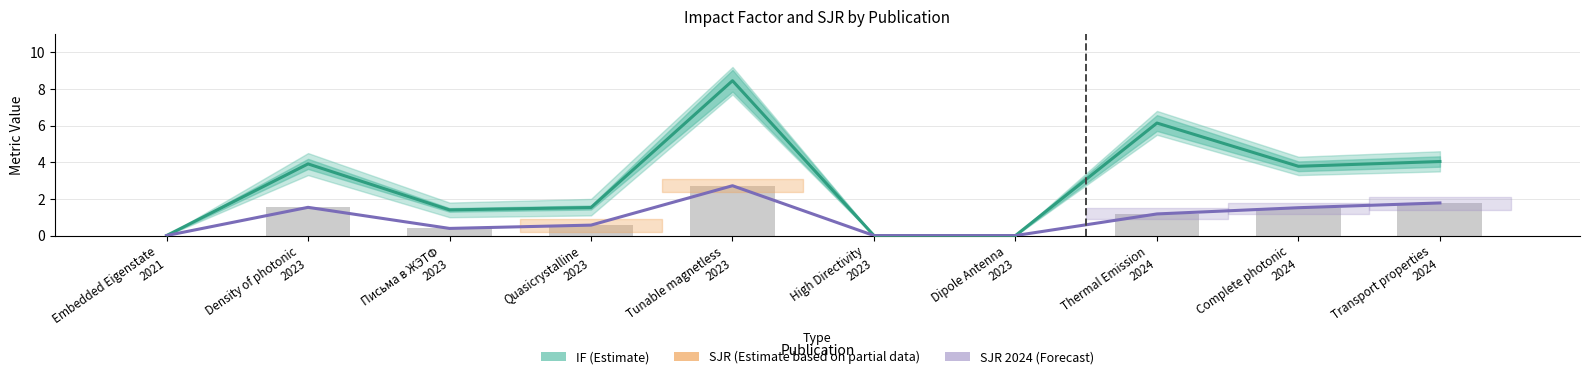

Which category has the highest value across all series?

Tunable magnetless
2023